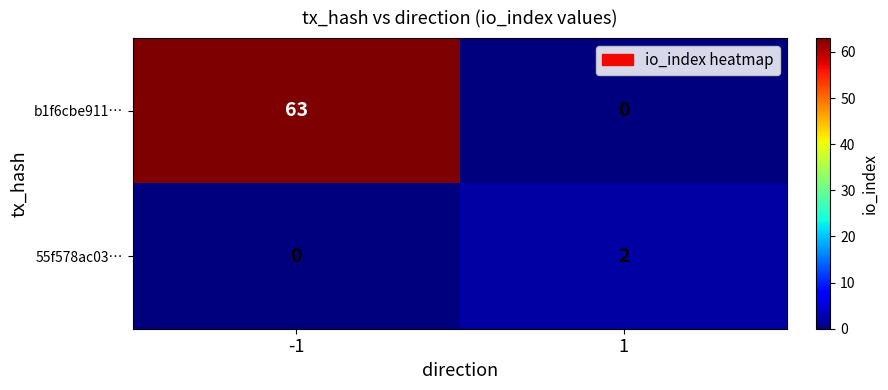

Between -1 and 1, which series saw the biggest shift?

b1f6cbe911…